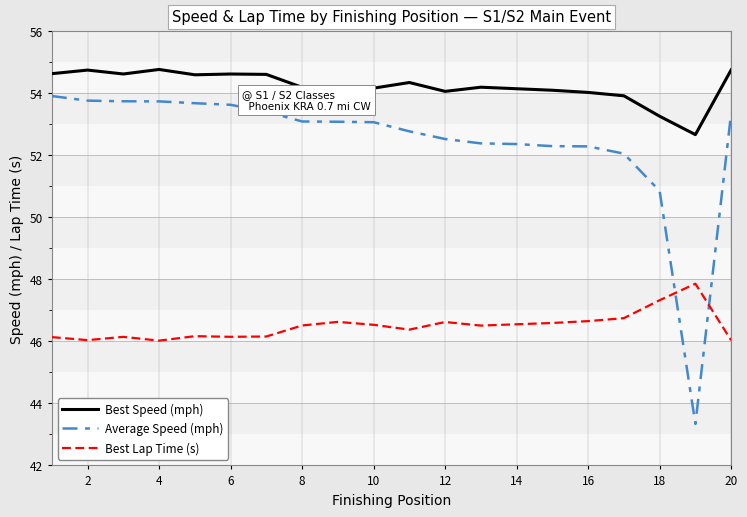

Which series has the largest total across all categories?

Best Speed (mph)